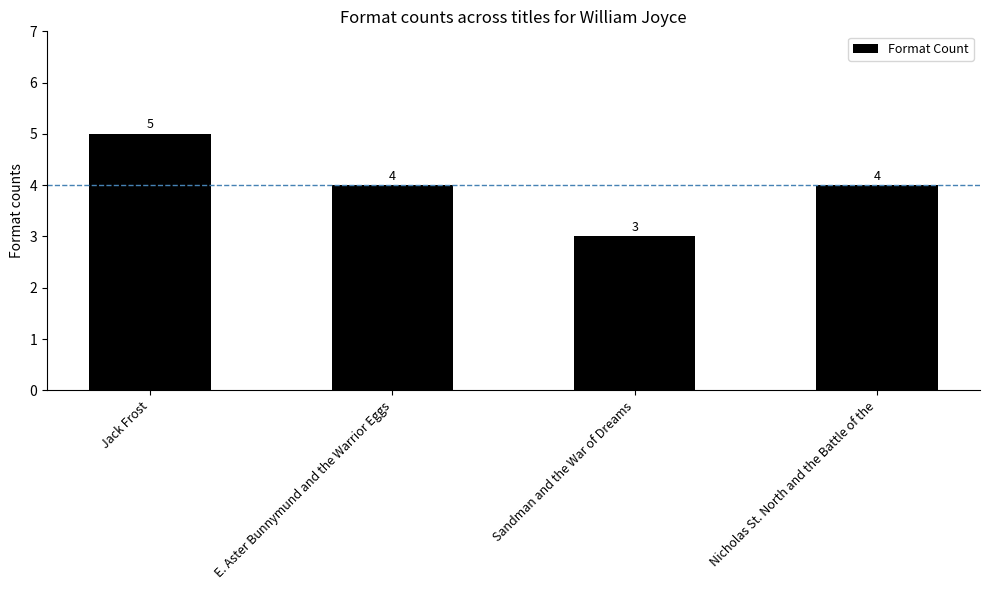

How many values are between 4 and 5?

3